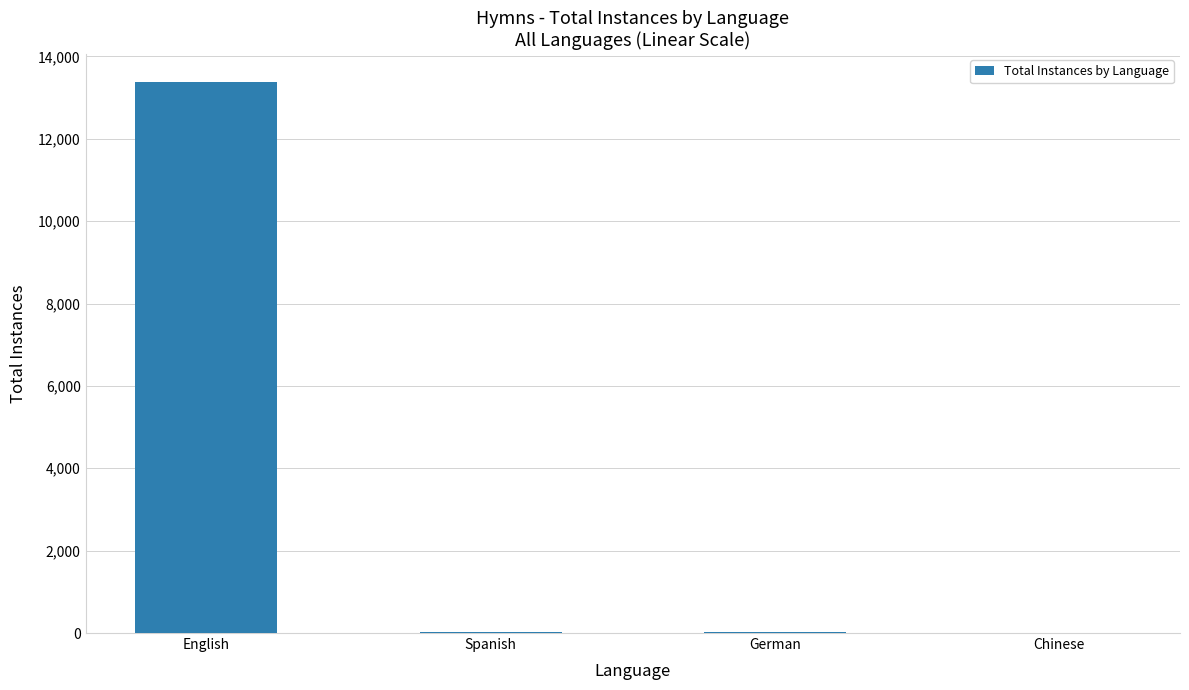

Which label corresponds to the largest value in the chart?

English